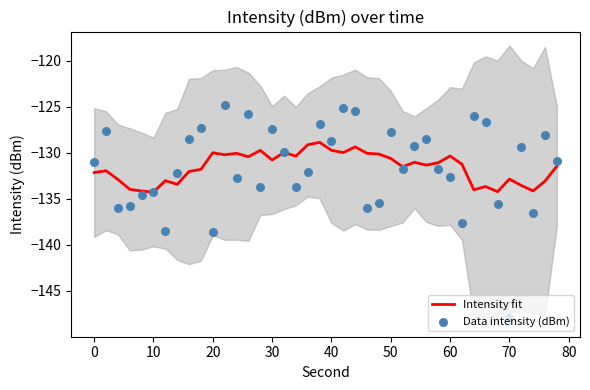

What are all the series names shown in the legend?

Intensity fit, Data intensity (dBm)